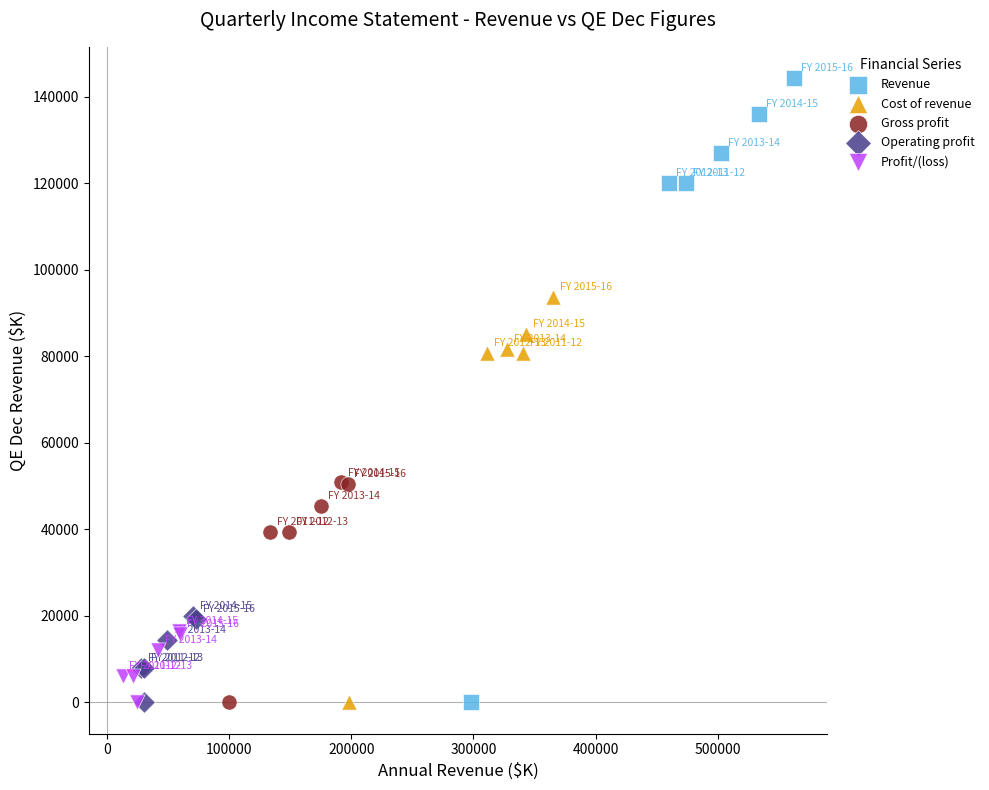

Which series has the largest Y range (max minus min)?

Revenue